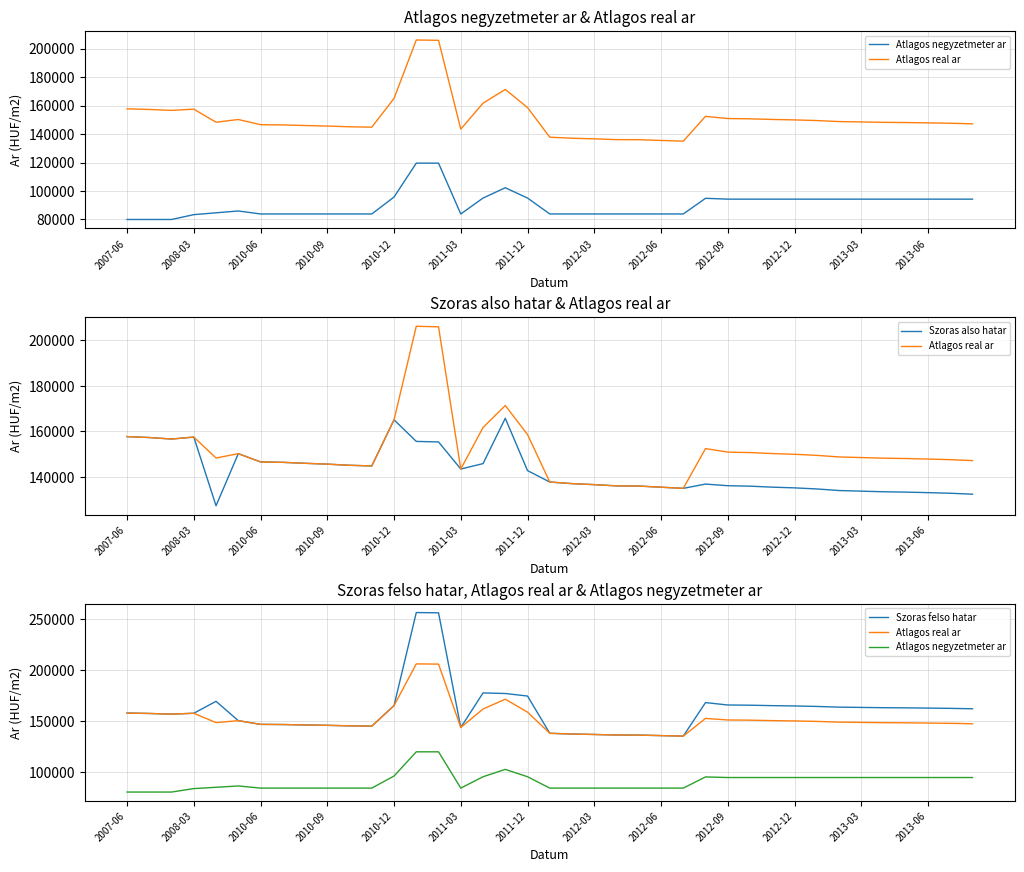

What position from the right is 2008-03?

36